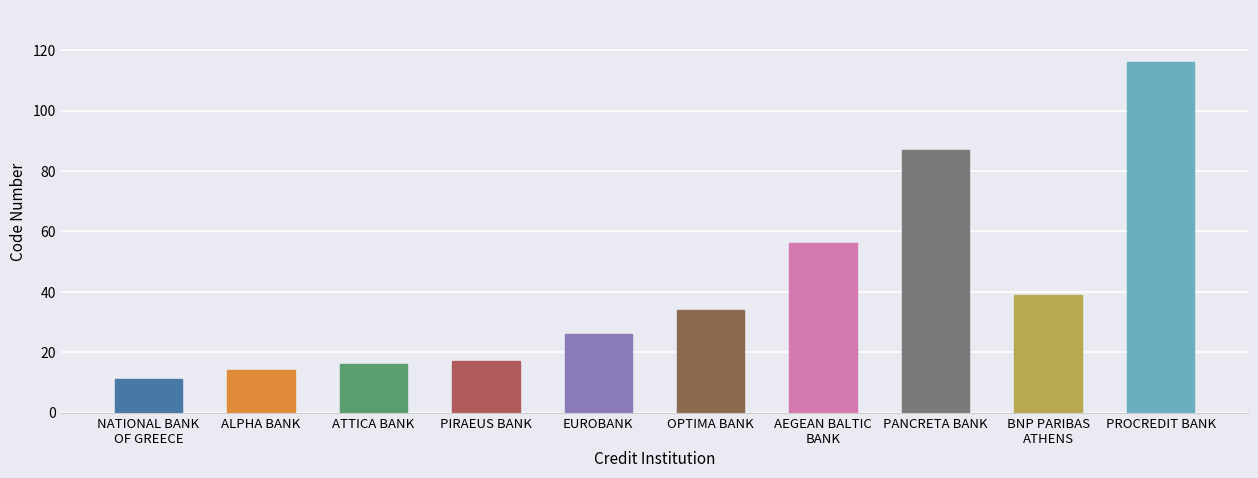

Is it true that the value at EUROBANK is 26?

True